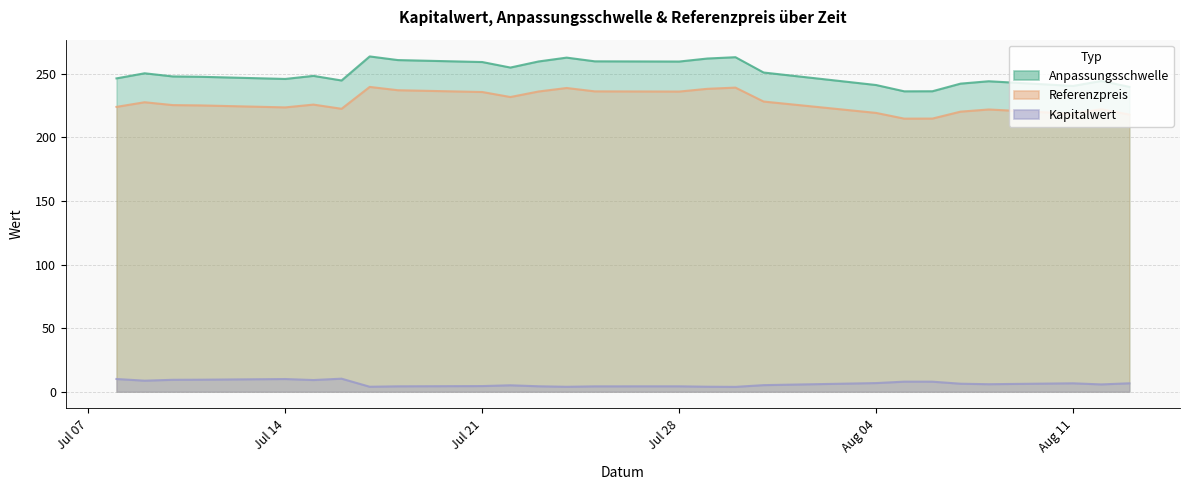

What is the label of the 5th point from the right?

2025-08-07